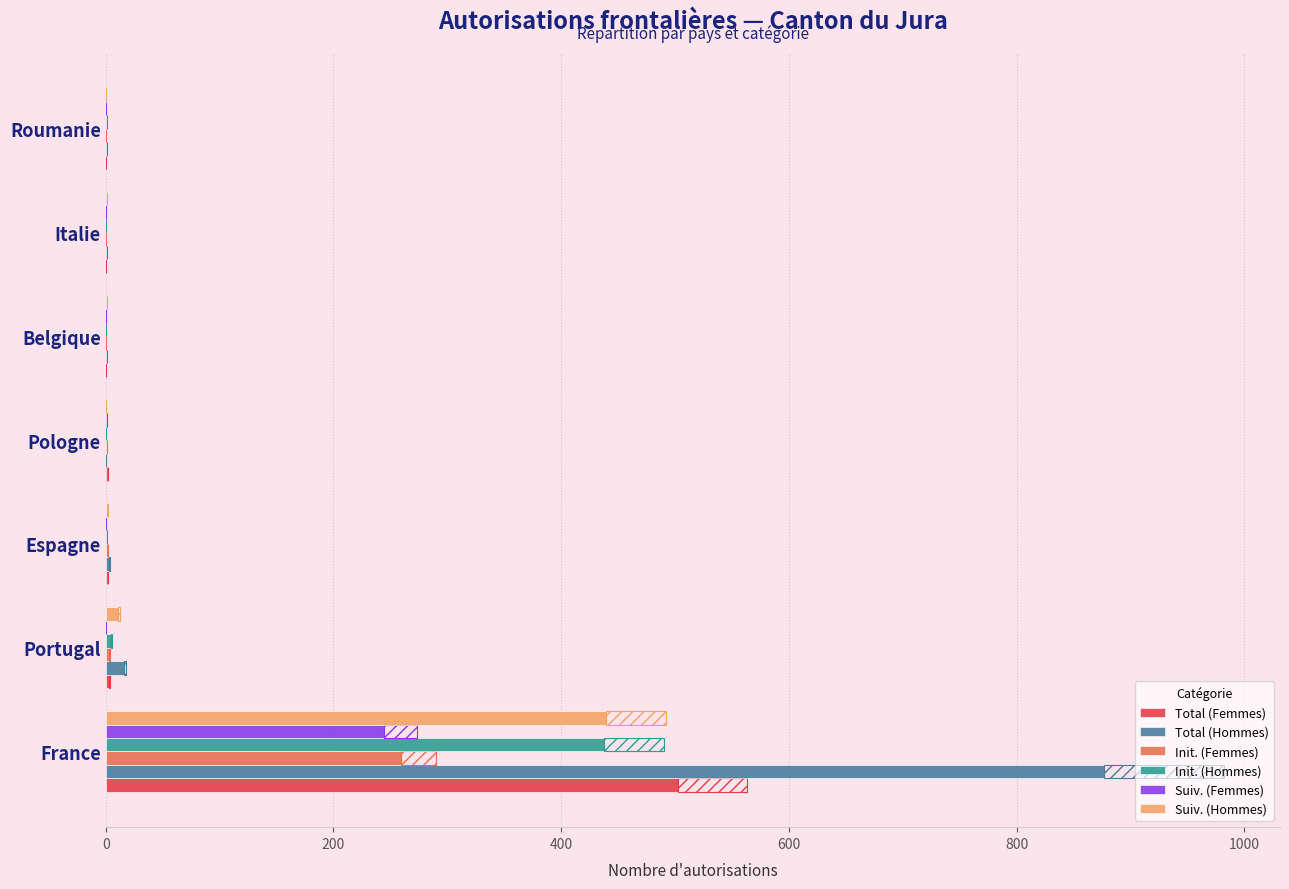

What is the sum of the Total (Femmes) values at Belgique and France?

503